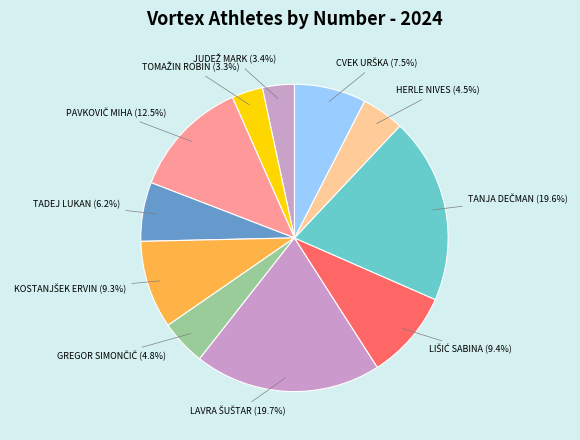

Does TADEJ LUKAN represent more than half of the total?

No